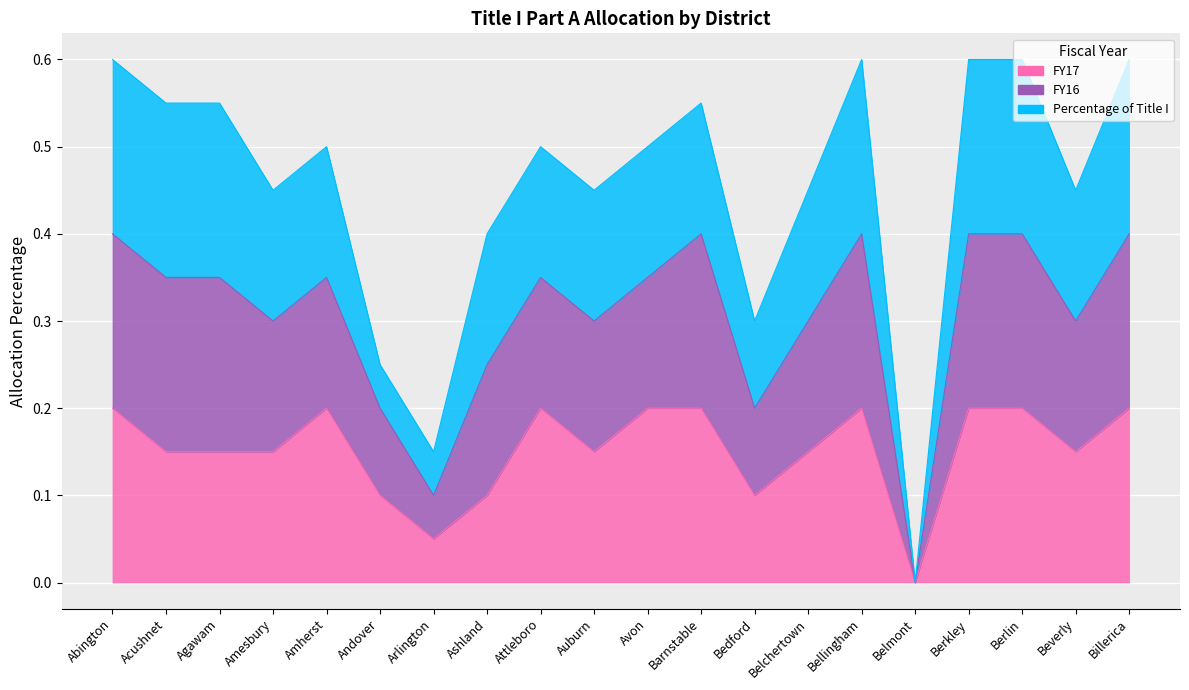

True or false: FY17 and FY16 intersect in this chart.

False